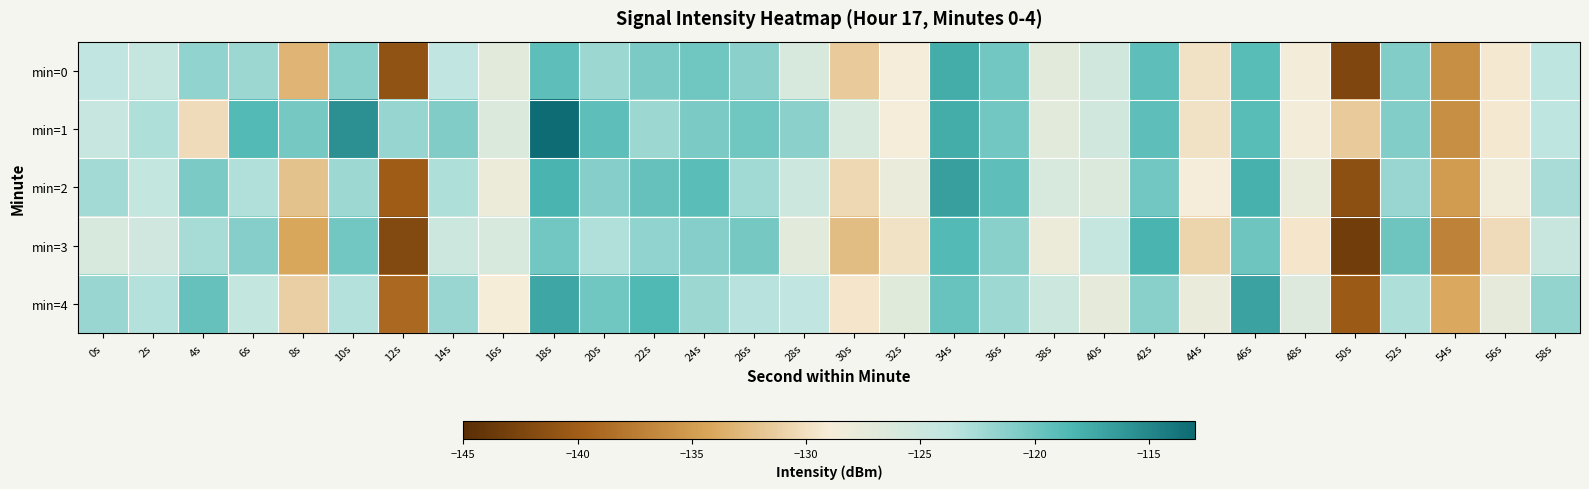

Reading left to right, list all the values displayed in this chart.

min=0: 0s=-123.9	2s=-124.2	4s=-121.6	6s=-122.1	8s=-133.2	10s=-121.2	12s=-141.0	14s=-123.9	16s=-126.9	18s=-119.2	20s=-122.1	22s=-120.5	24s=-120.1	26s=-121.3	28s=-126.0	30s=-131.6	32s=-128.8	34s=-117.7	36s=-120.1	38s=-127.0	40s=-125.3	42s=-119.2	44s=-129.8	46s=-118.9	48s=-128.6	50s=-142.4	52s=-120.9	54s=-136.1	56s=-129.3	58s=-123.7
min=1: 0s=-124.5	2s=-122.9	4s=-130.3	6s=-118.7	8s=-120.4	10s=-115.7	12s=-121.8	14s=-120.9	16s=-126.3	18s=-113.2	20s=-119.2	22s=-122.1	24s=-120.5	26s=-120.1	28s=-121.3	30s=-126.0	32s=-128.8	34s=-117.7	36s=-120.1	38s=-127.0	40s=-125.3	42s=-119.2	44s=-129.8	46s=-118.9	48s=-128.6	50s=-131.6	52s=-120.9	54s=-136.1	56s=-129.3	58s=-123.7
min=2: 0s=-122.5	2s=-124.1	4s=-120.6	6s=-123.1	8s=-132.2	10s=-122.2	12s=-140.0	14s=-122.9	16s=-127.9	18s=-118.2	20s=-121.1	22s=-119.5	24s=-119.1	26s=-122.3	28s=-125.0	30s=-130.6	32s=-127.8	34s=-116.7	36s=-119.1	38s=-126.0	40s=-126.3	42s=-120.2	44s=-128.8	46s=-117.9	48s=-127.6	50s=-141.4	52s=-121.9	54s=-135.1	56s=-128.3	58s=-122.7
min=3: 0s=-125.9	2s=-125.2	4s=-122.6	6s=-121.1	8s=-134.2	10s=-120.2	12s=-142.0	14s=-124.9	16s=-125.9	18s=-120.2	20s=-123.1	22s=-121.5	24s=-121.1	26s=-120.3	28s=-127.0	30s=-132.6	32s=-129.8	34s=-118.7	36s=-121.1	38s=-128.0	40s=-124.3	42s=-118.2	44s=-130.8	46s=-119.9	48s=-129.6	50s=-143.4	52s=-119.9	54s=-137.1	56s=-130.3	58s=-124.7
min=4: 0s=-121.9	2s=-123.2	4s=-119.6	6s=-124.1	8s=-131.2	10s=-123.2	12s=-139.0	14s=-121.9	16s=-128.9	18s=-117.2	20s=-120.1	22s=-118.5	24s=-122.1	26s=-123.3	28s=-124.0	30s=-129.6	32s=-126.8	34s=-119.7	36s=-122.1	38s=-125.0	40s=-127.3	42s=-121.2	44s=-127.8	46s=-116.9	48s=-126.6	50s=-140.4	52s=-122.9	54s=-134.1	56s=-127.3	58s=-121.7